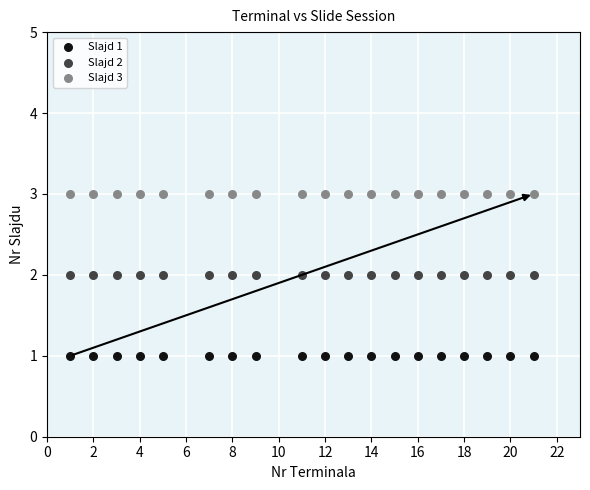

Which series contains the highest Y value?

Slajd 3